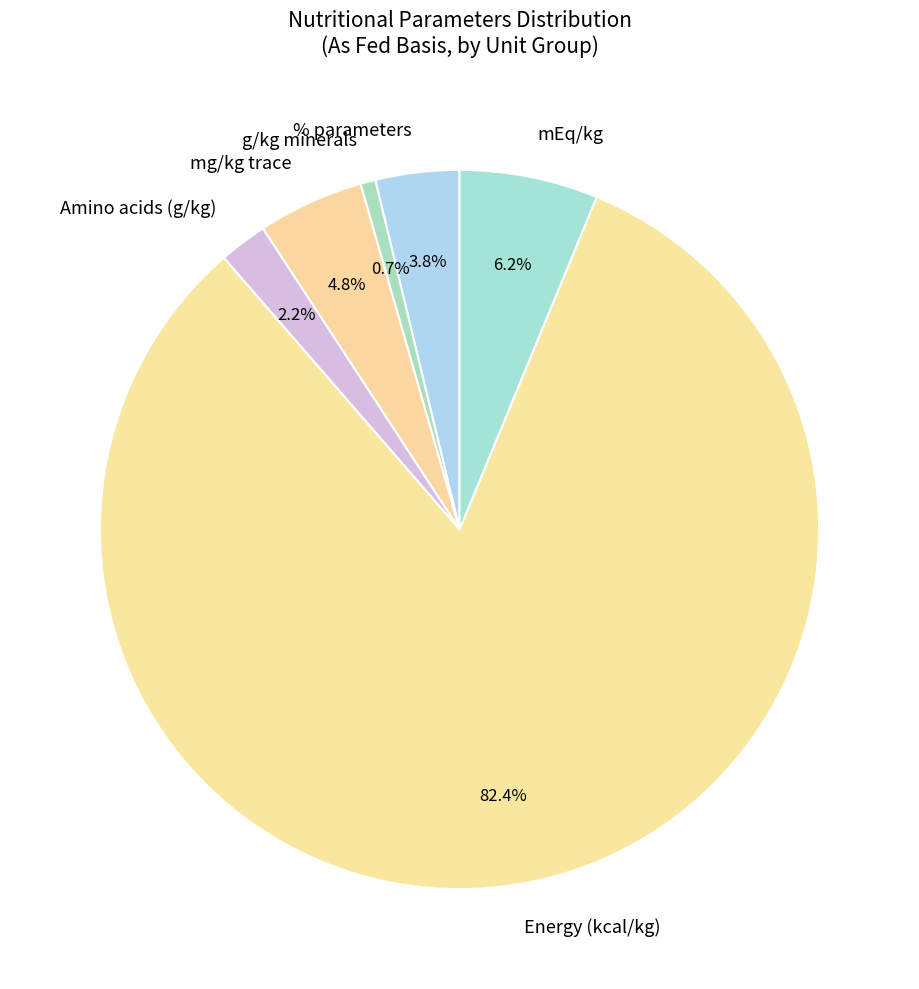

Does Energy (kcal/kg) represent more than half of the total?

Yes